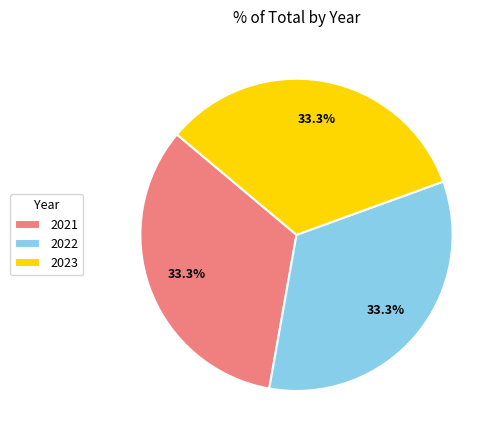

Is the sum of 2021 and 2023 greater than half?

Yes